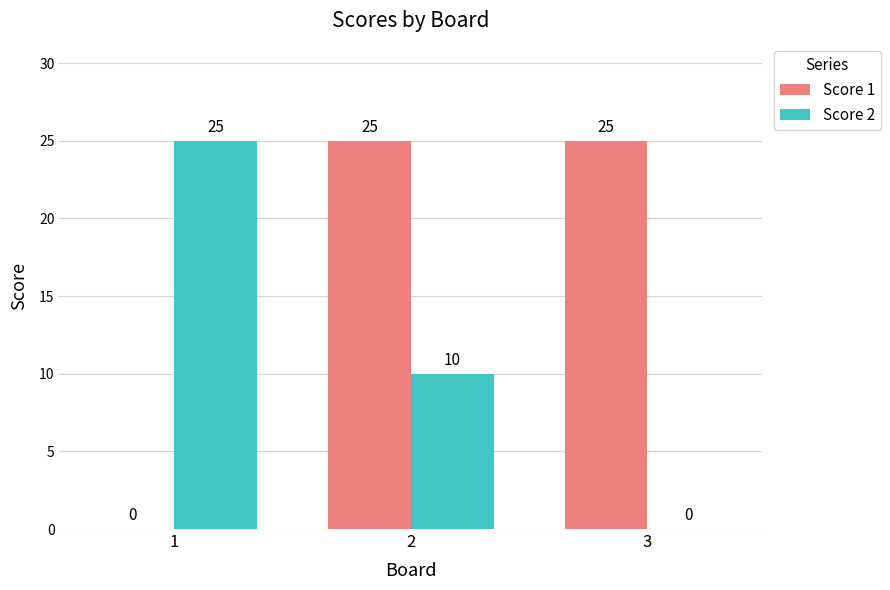

True or false: Score 2 has a value of 5 at 2.

False